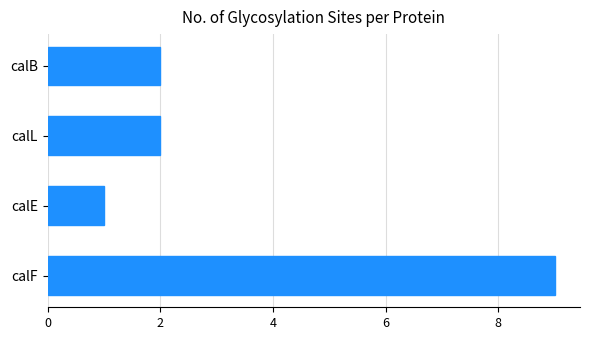

Between calE and calL, which is larger?

calL